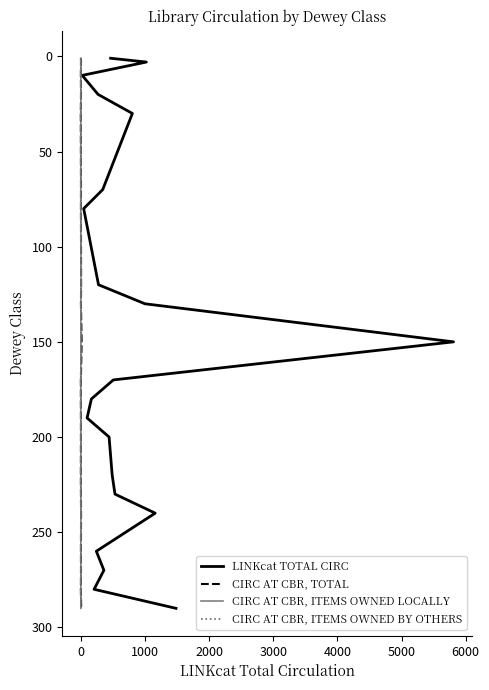

How many lines are shown in the chart?

4